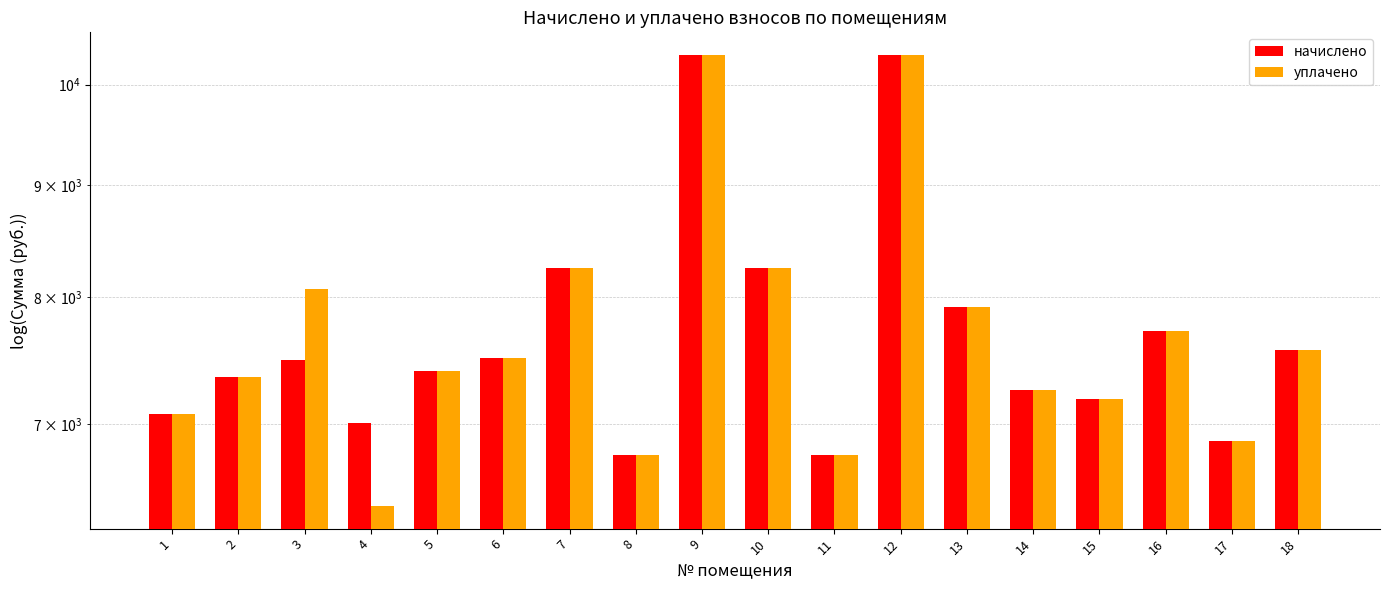

What is the sum of the уплачено values at 2 and 3?

15416.3